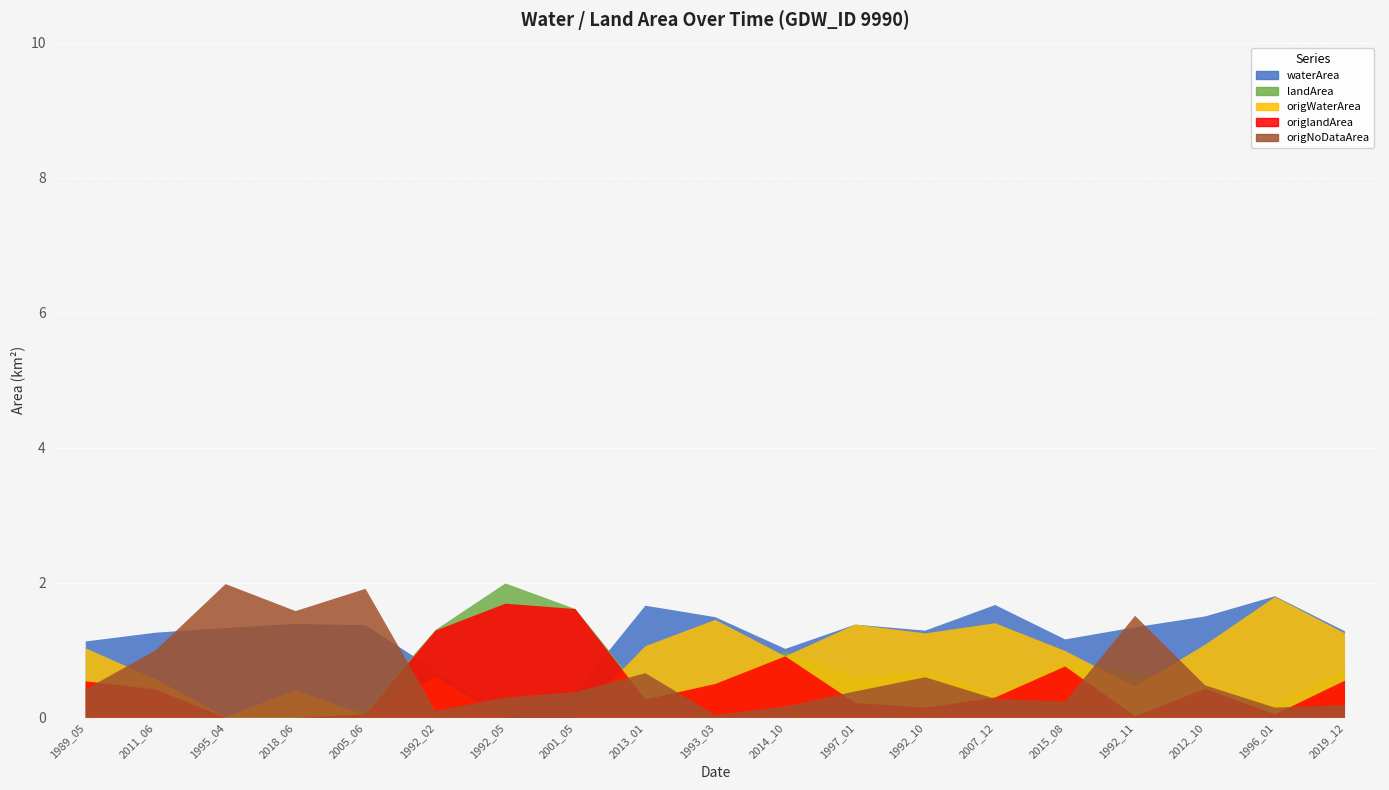

Reading left to right, transcribe all the data shown in this chart.

waterArea: 1989_05=1.1	2011_06=1.3	1995_04=1.3	2018_06=1.4	2005_06=1.4	1992_02=0.7	1992_05=0.0	2001_05=0.4	2013_01=1.7	1993_03=1.5	2014_10=1.0	1997_01=1.4	1992_10=1.3	2007_12=1.7	2015_08=1.2	1992_11=1.3	2012_10=1.5	1996_01=1.8	2019_12=1.3
landArea: 1989_05=0.5	2011_06=0.5	1995_04=0.0	2018_06=0.3	2005_06=0.1	1992_02=1.3	1992_05=2.0	2001_05=1.6	2013_01=0.3	1993_03=0.5	2014_10=1.0	1997_01=0.6	1992_10=0.7	2007_12=0.3	2015_08=0.8	1992_11=0.7	2012_10=0.5	1996_01=0.2	2019_12=0.7
origWaterArea: 1989_05=1.0	2011_06=0.6	1995_04=0.0	2018_06=0.4	2005_06=0.0	1992_02=0.6	1992_05=0.0	2001_05=0.0	2013_01=1.1	1993_03=1.4	2014_10=0.9	1997_01=1.4	1992_10=1.2	2007_12=1.4	2015_08=1.0	1992_11=0.5	2012_10=1.1	1996_01=1.8	2019_12=1.2
origlandArea: 1989_05=0.5	2011_06=0.4	1995_04=0.0	2018_06=0.0	2005_06=0.1	1992_02=1.3	1992_05=1.7	2001_05=1.6	2013_01=0.3	1993_03=0.5	2014_10=0.9	1997_01=0.2	1992_10=0.1	2007_12=0.3	2015_08=0.8	1992_11=0.0	2012_10=0.4	1996_01=0.1	2019_12=0.6
origNoDataArea: 1989_05=0.4	2011_06=1.0	1995_04=2.0	2018_06=1.6	2005_06=1.9	1992_02=0.1	1992_05=0.3	2001_05=0.4	2013_01=0.7	1993_03=0.0	2014_10=0.2	1997_01=0.4	1992_10=0.6	2007_12=0.3	2015_08=0.2	1992_11=1.5	2012_10=0.5	1996_01=0.1	2019_12=0.2